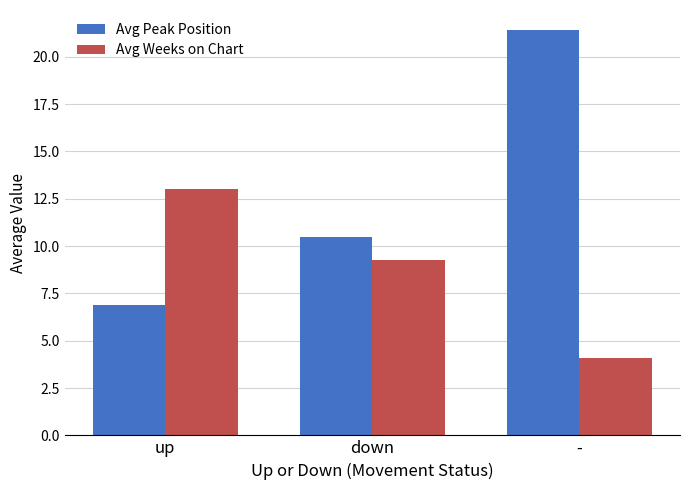

Rank the series by their maximum value, from highest to lowest.

Avg Peak Position, Avg Weeks on Chart